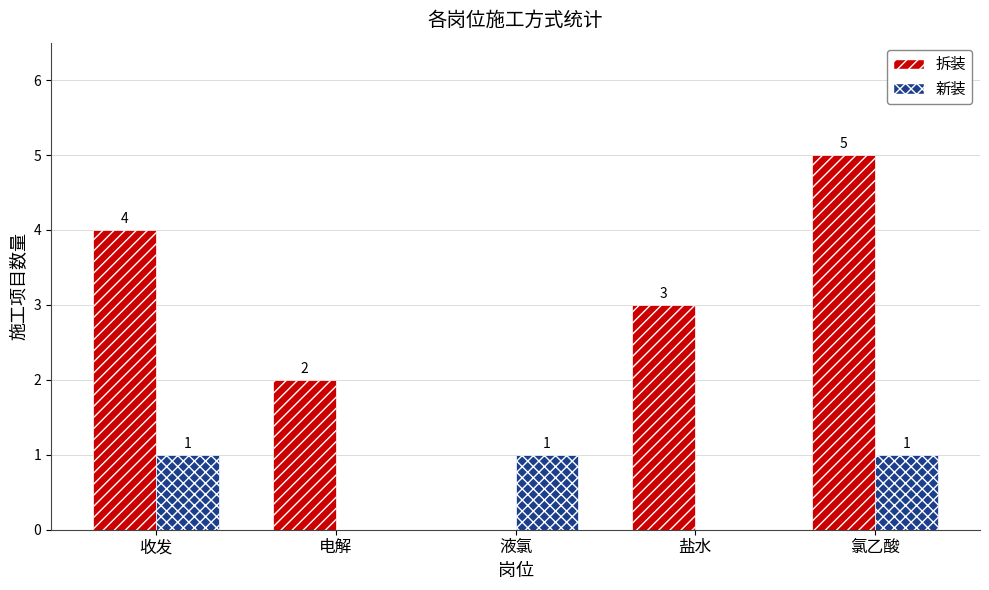

Is it true that 拆装 equals 2 at 电解?

True